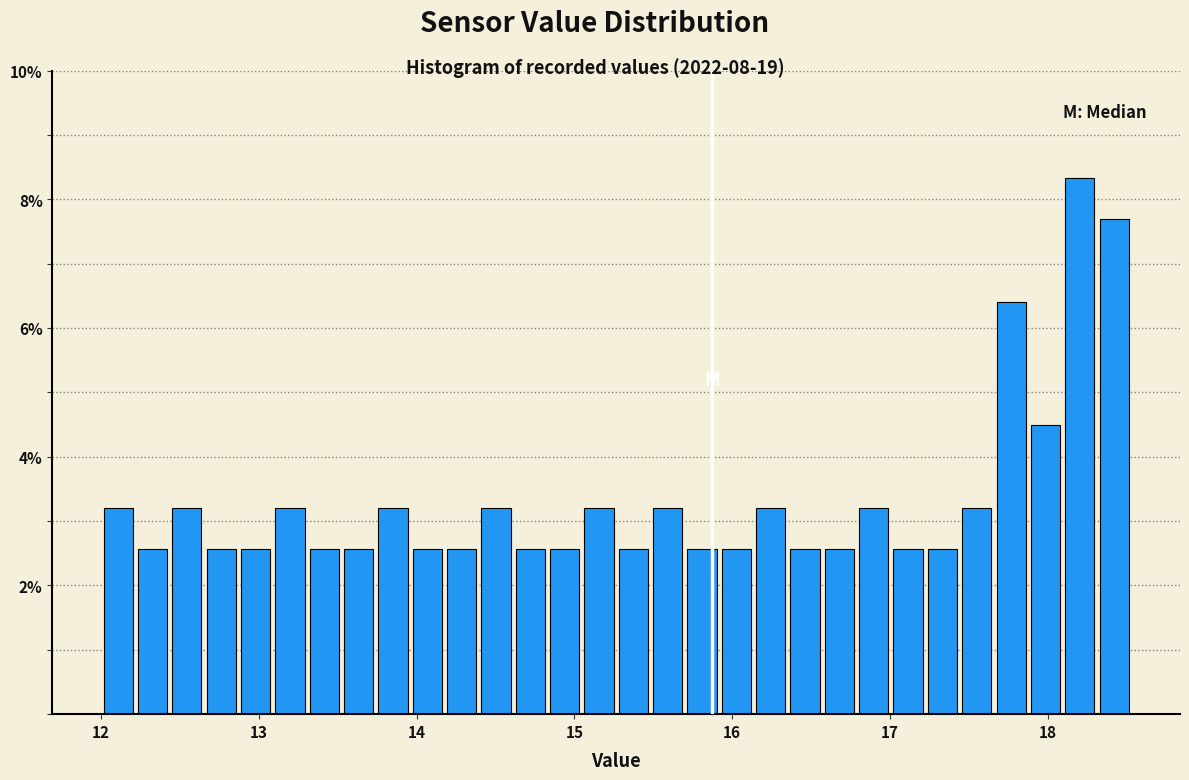

Read against the x-axis, roughly where is the centre of the tallest bar?

18.2